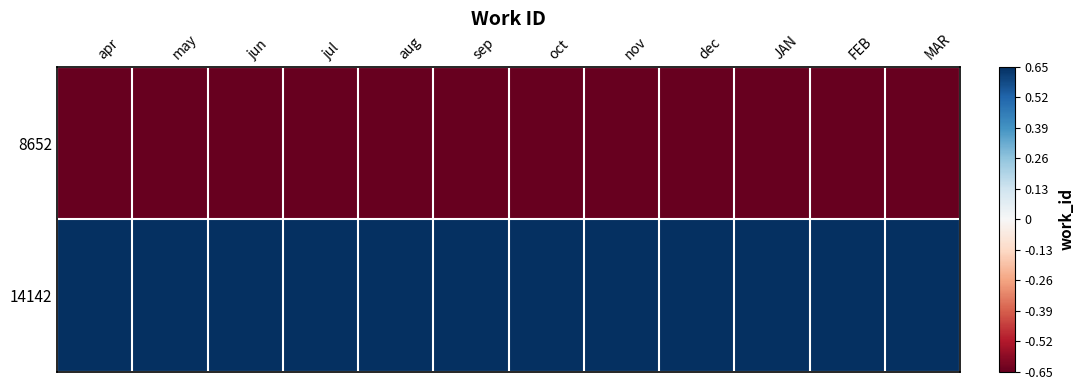

Between dec and nov, which is larger?

dec